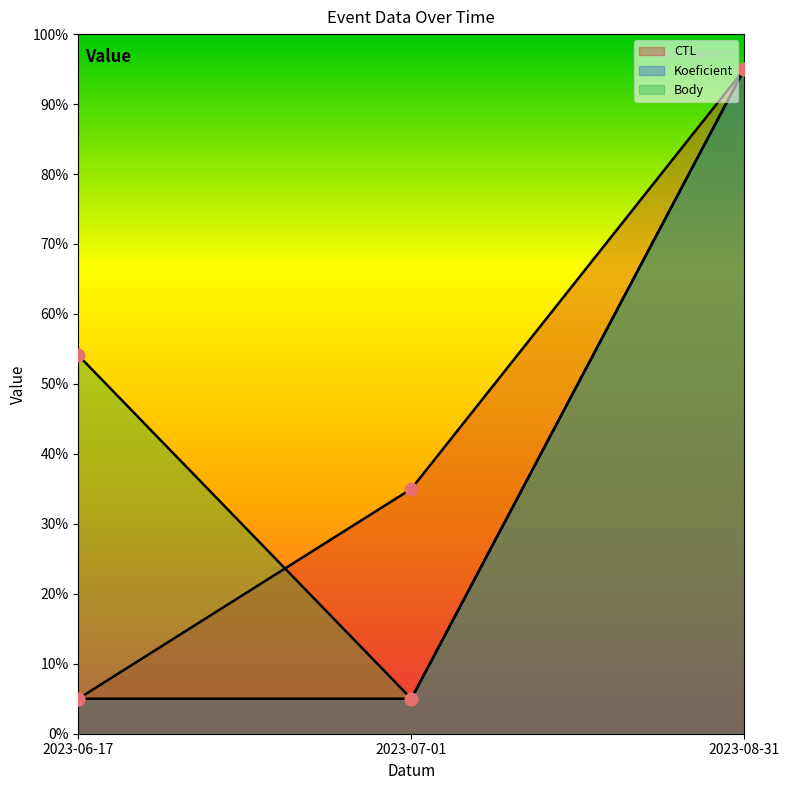

At how many categories does at least one series exceed 79?

1